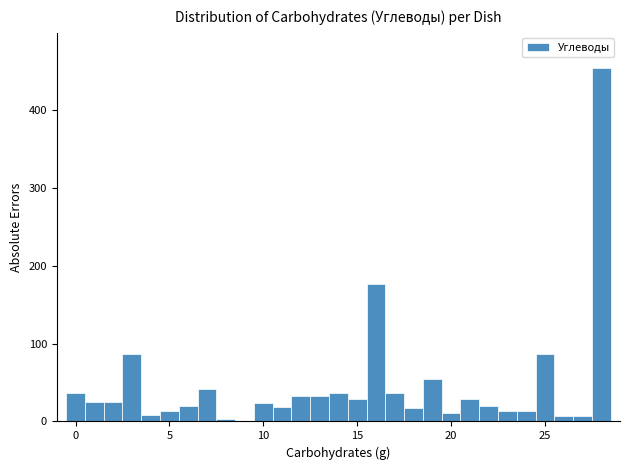

Around what value on the x-axis is the tallest bar? Give the approximate position of its centre, as read against the axis.

28.0